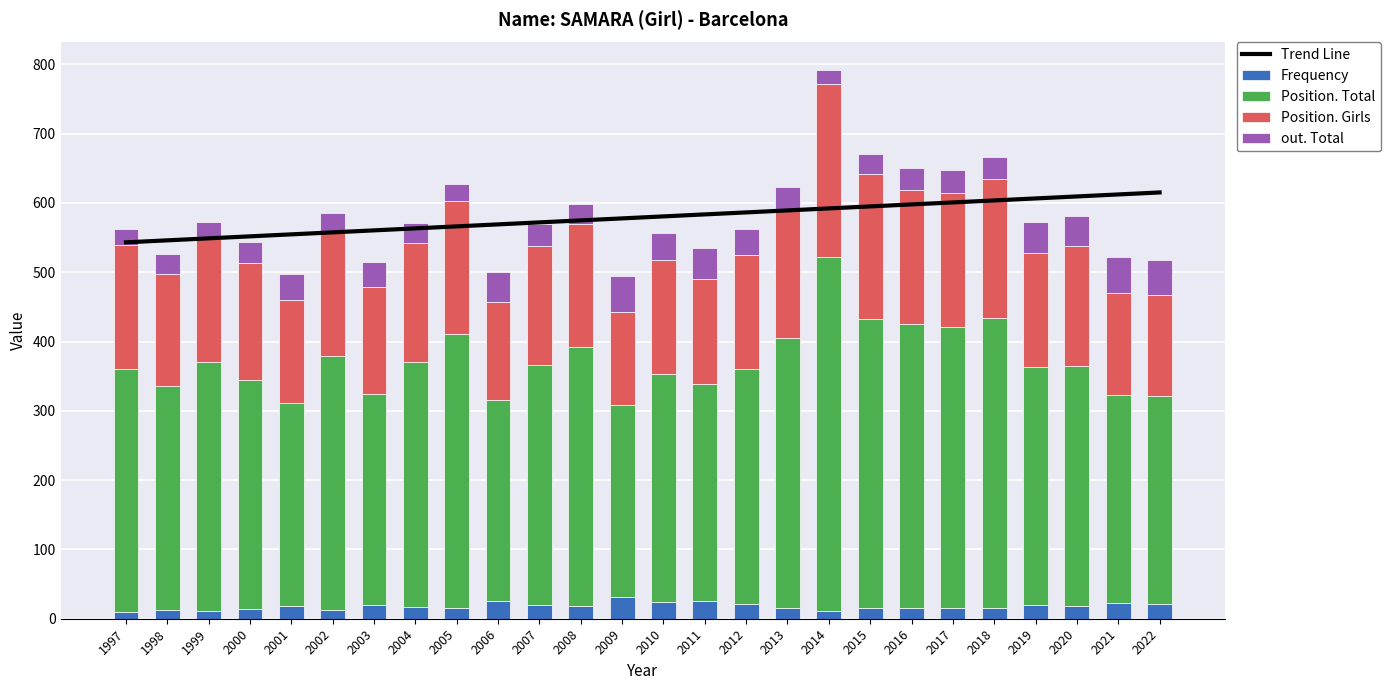

Where is out. Total nearest to the value 36?

2003